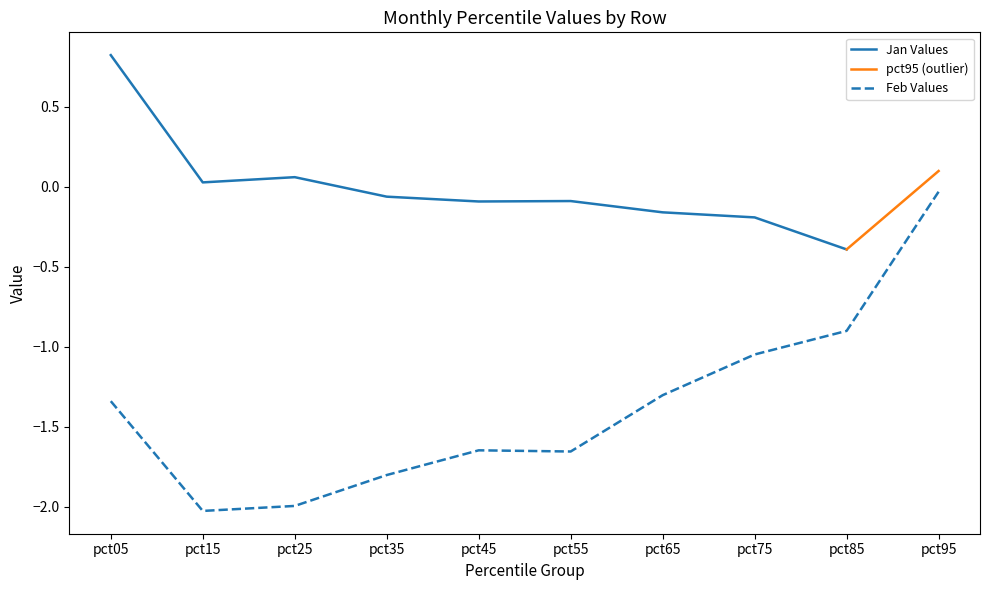

What is the lowest value of the Jan Values series?

-0.4